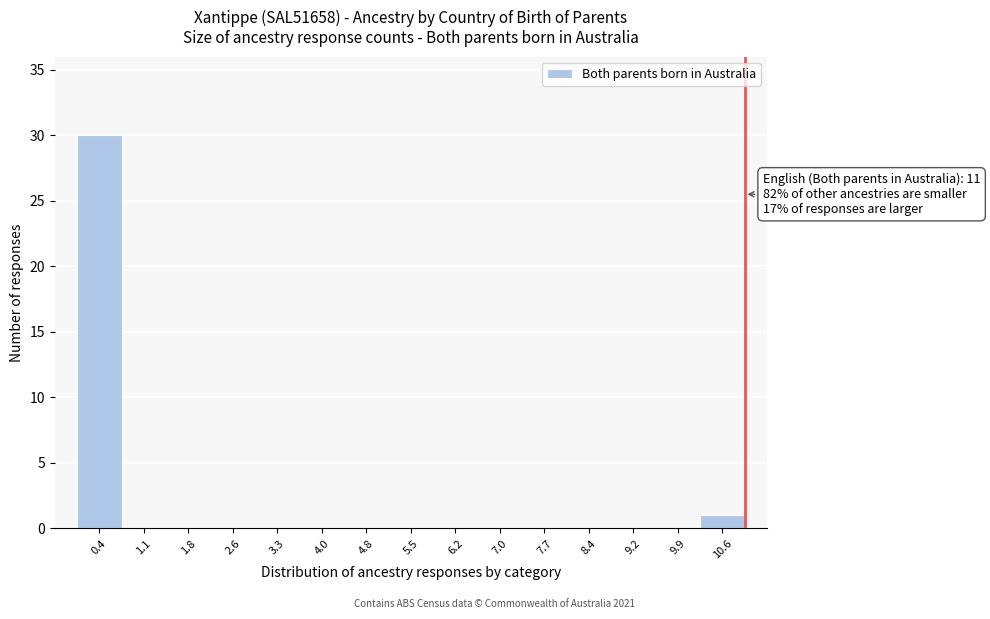

Over which range of the x-axis is the bar tallest?

0.0 to 0.7